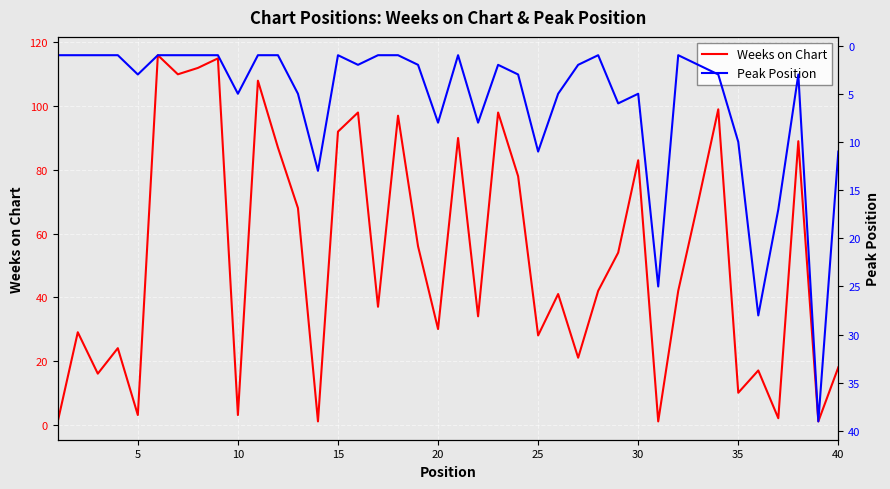

What is the difference between the maximum and minimum values in the Weeks on Chart series?

115